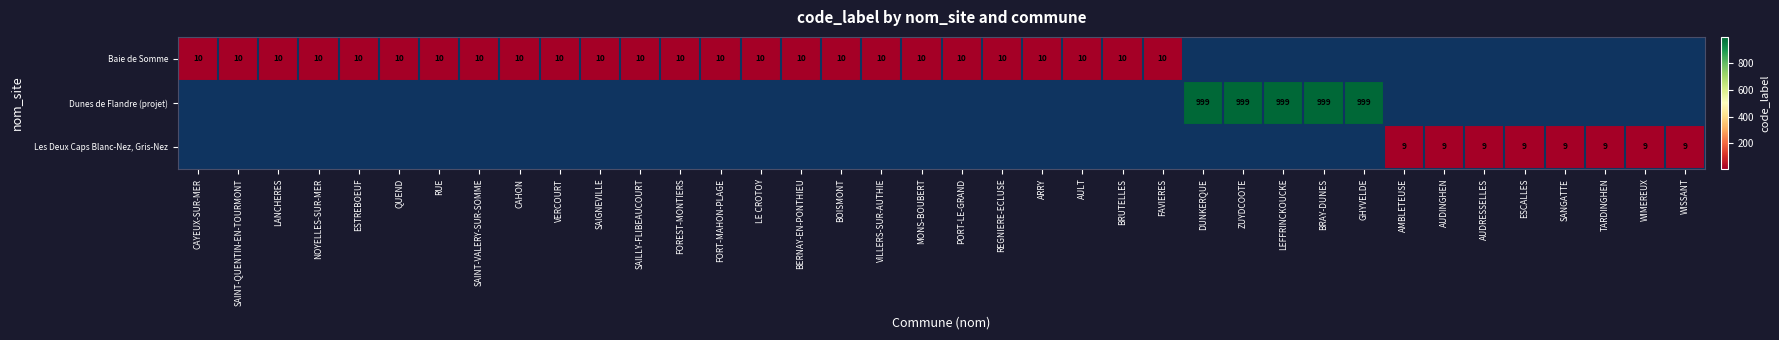

Is it true that Dunes de Flandre (projet) equals 652 at GHYVELDE?

False